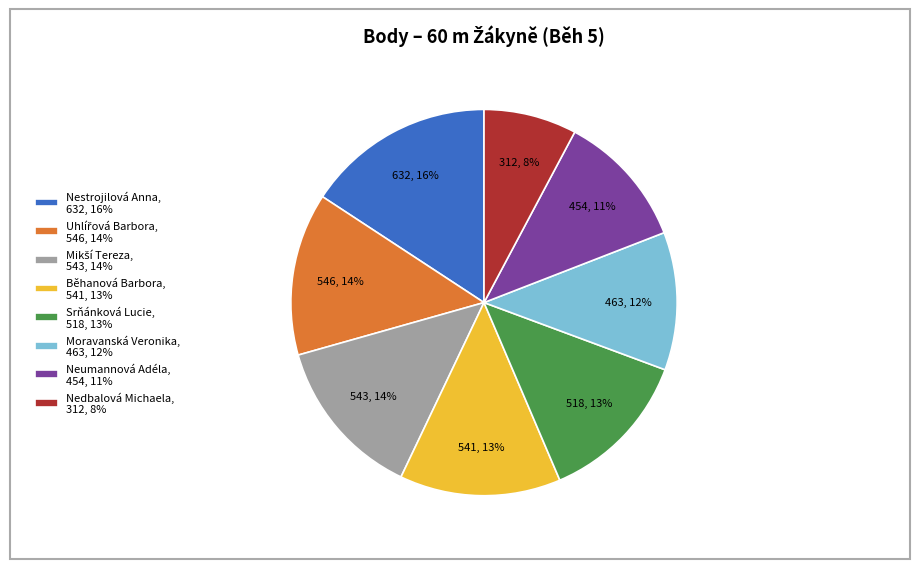

True or false: Nedbalová Michaela accounts for 8% of the total.

True